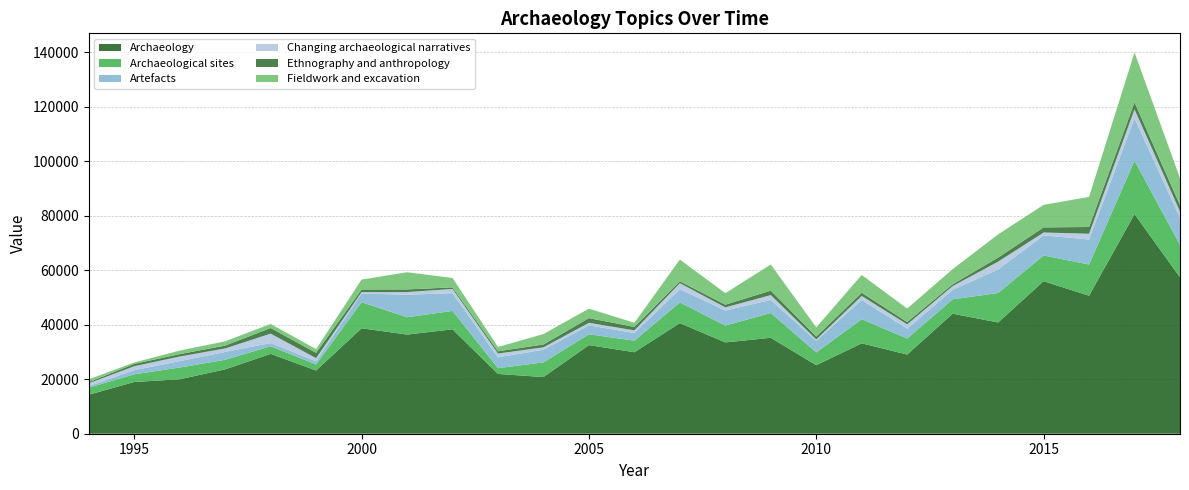

Reading left to right, extract all data points from this chart.

Archaeology: 1994=14321.0	1995=18990.7	1996=19984.5	1997=23628.7	1998=29314.8	1999=23194.0	2000=38705.2	2001=36395.2	2002=38314.3	2003=21939.1	2004=20796.1	2005=32528.3	2006=29908.9	2007=40593.3	2008=33511.8	2009=35221.0	2010=25148.2	2011=33185.6	2012=29050.9	2013=44060.9	2014=40836.4	2015=55993.1	2016=50654.9	2017=80615.8	2018=57407.7
Archaeological sites: 1994=2610.5	1995=2816.2	1996=4310.2	1997=3520.4	1998=2796.0	1999=2243.7	2000=9558.7	2001=6364.9	2002=6767.3	2003=2116.4	2004=5388.7	2005=3969.8	2006=4241.5	2007=7594.3	2008=6177.3	2009=9094.4	2010=4695.1	2011=8844.4	2012=5872.1	2013=5272.6	2014=10811.4	2015=9427.0	2016=11449.4	2017=19596.1	2018=11879.0
Artefacts: 1994=543.2	1995=1518.1	1996=2356.1	1997=2871.1	1998=1168.9	1999=1136.8	2000=3217.4	2001=8261.6	2002=6509.0	2003=4003.2	2004=4632.0	2005=3281.7	2006=2808.5	2007=4859.8	2008=5534.6	2009=4793.3	2010=4243.3	2011=7066.4	2012=3628.3	2013=3475.7	2014=8634.5	2015=7368.4	2016=9196.9	2017=15606.5	2018=9919.8
Changing archaeological narratives: 1994=1049.9	1995=1451.9	1996=1693.4	1997=1290.0	1998=3470.0	1999=1162.4	2000=494.6	2001=980.9	2002=1563.5	2003=1384.8	2004=899.5	2005=937.7	2006=989.0	2007=2222.4	2008=1154.8	2009=1790.5	2010=501.0	2011=1478.3	2012=1591.2	2013=1387.3	2014=2896.3	2015=1076.6	2016=2117.1	2017=3254.1	2018=2404.9
Ethnography and anthropology: 1994=381.5	1995=868.2	1996=869.9	1997=1036.4	1998=2054.9	1999=1951.2	2000=964.6	2001=976.9	2002=548.8	2003=817.5	2004=1034.6	2005=1717.8	2006=1242.7	2007=698.2	2008=980.7	2009=1631.1	2010=1083.1	2011=1168.1	2012=861.1	2013=658.2	2014=1471.3	2015=1872.5	2016=2472.8	2017=2562.1	2018=2278.3
Fieldwork and excavation: 1994=1049.9	1995=497.0	1996=1312.3	1997=1573.4	1998=1491.2	1999=1360.3	2000=3643.7	2001=6304.5	2002=3472.8	2003=1589.1	2004=3833.0	2005=3485.9	2006=1526.4	2007=7964.7	2008=4234.9	2009=9584.4	2010=3365.7	2011=6542.3	2012=4949.1	2013=5572.5	2014=8521.5	2015=8279.4	2016=11043.3	2017=18339.0	2018=9926.1